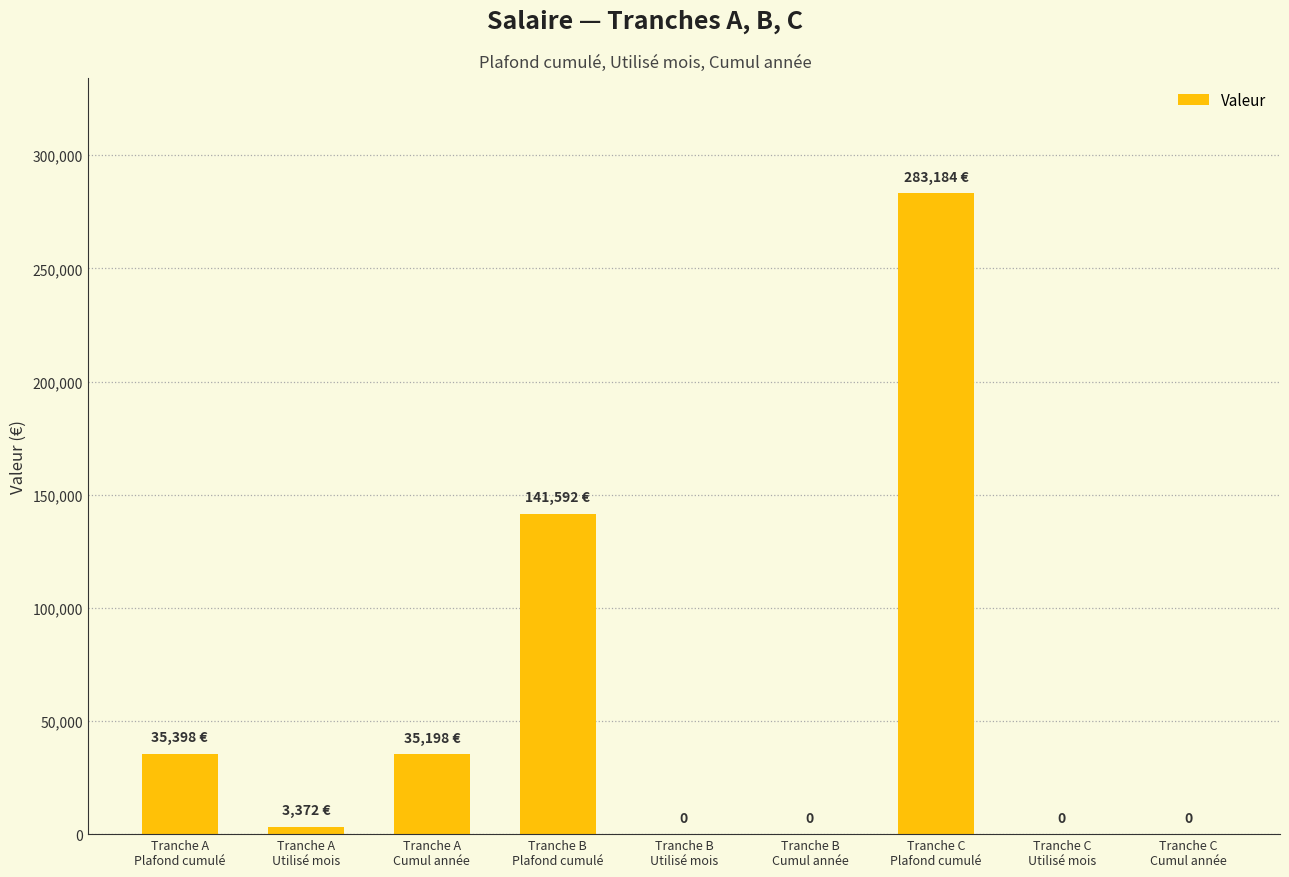

What is the change in value from Tranche A
Utilisé mois to Tranche B
Cumul année?

-3371.7